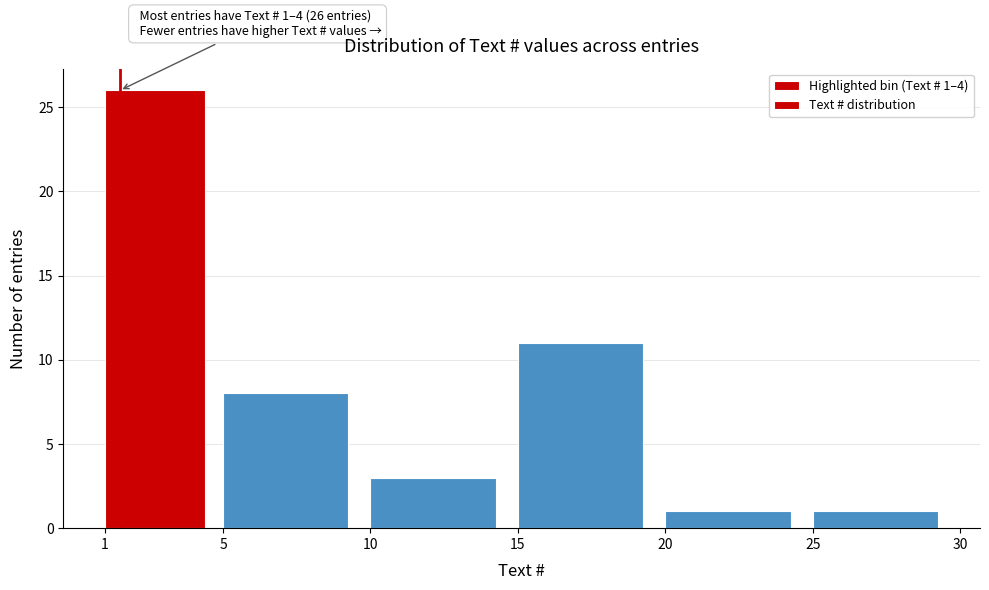

Which range on the x-axis has the tallest bar?

1 to 5